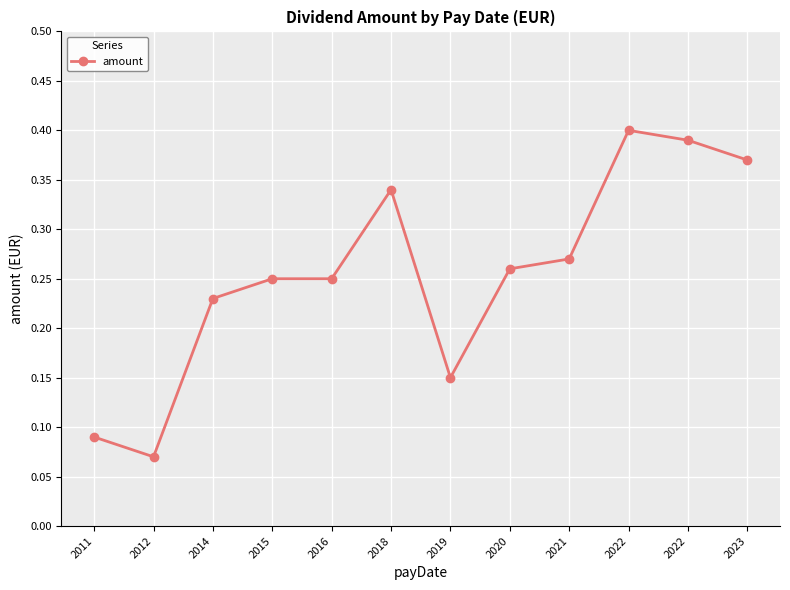

The value at 2023 is 0.5. True or false?

False